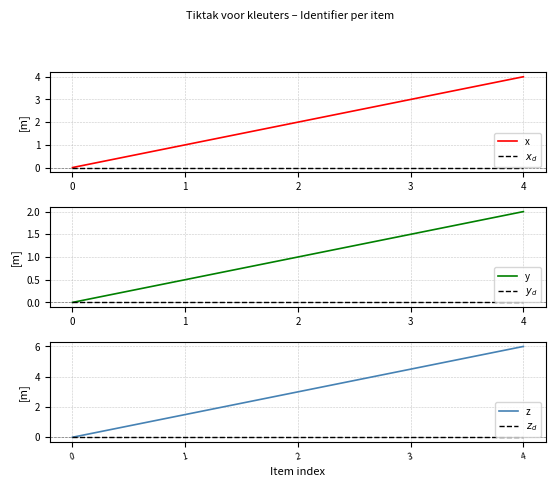

Reading right to left, extract all data points from this chart.

x: 4.0	3.0	2.0	1.0	0.0
$x_d$: 0.0	0.0	0.0	0.0	0.0
y: 2.0	1.5	1.0	0.5	0.0
$y_d$: 0.0	0.0	0.0	0.0	0.0
z: 6.0	4.5	3.0	1.5	0.0
$z_d$: 0.0	0.0	0.0	0.0	0.0